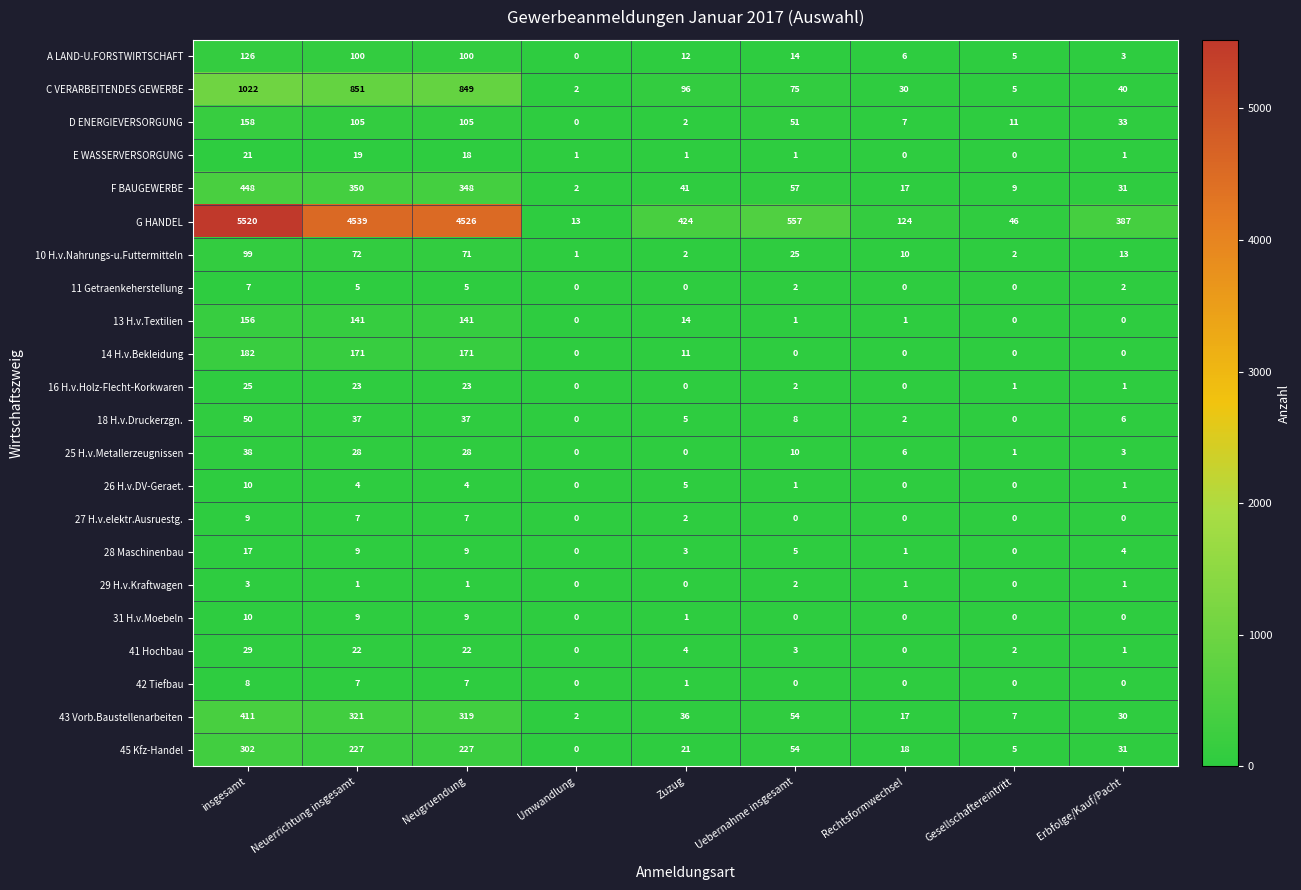

Which series has the widest spread of values?

G HANDEL